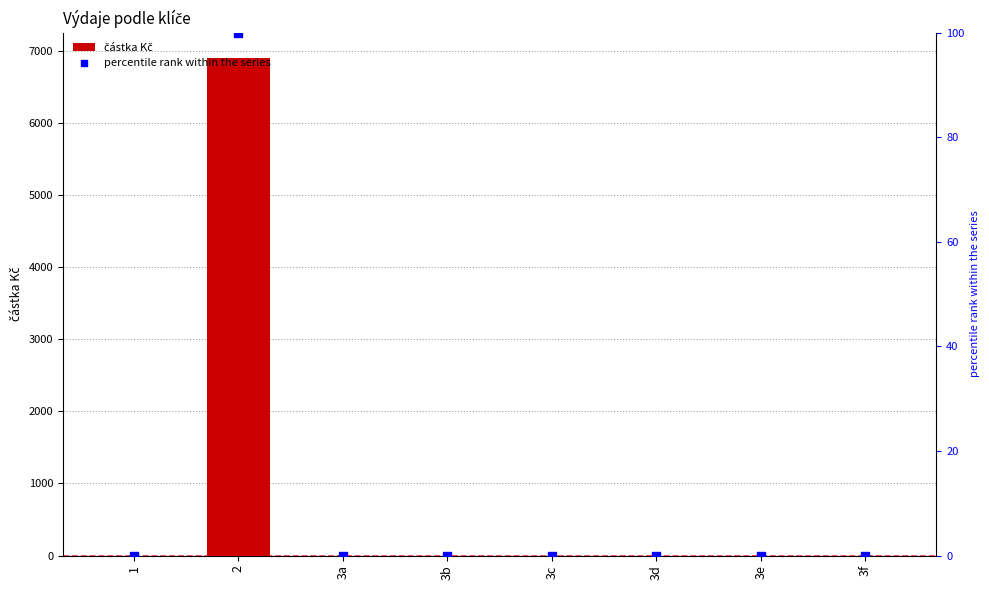

At how many categories does at least one series exceed 661?

1